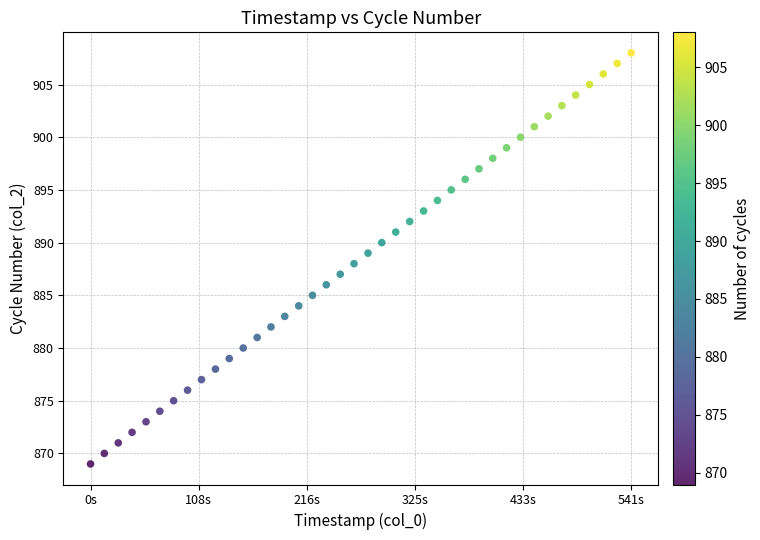

What is the range of Y values (max minus min)?

39